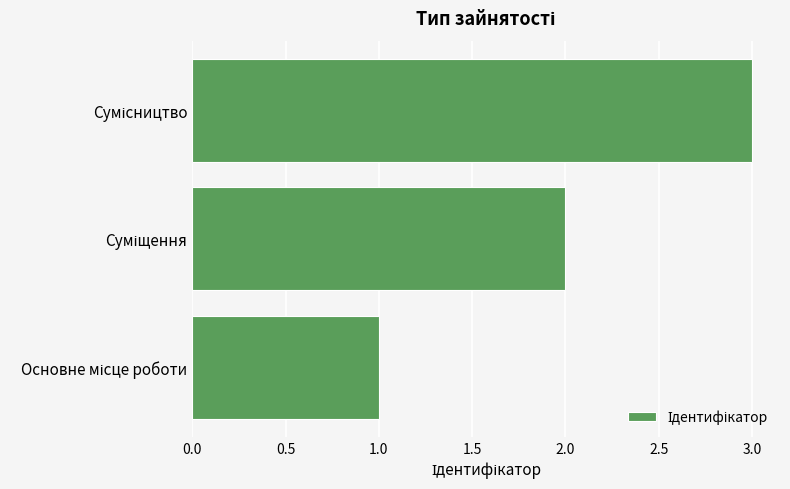

How many values are between 1 and 3?

3